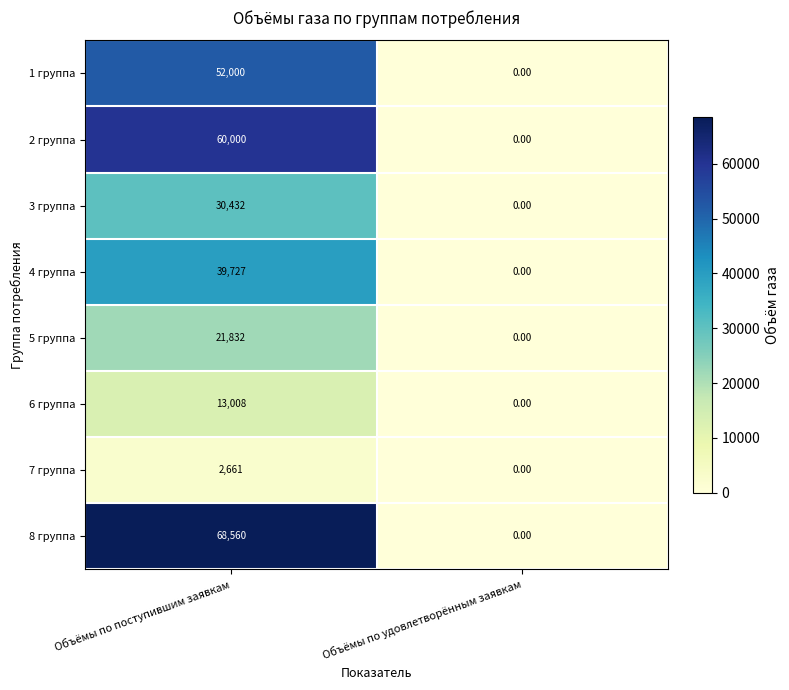

Which series has the largest range (max minus min)?

8 группа